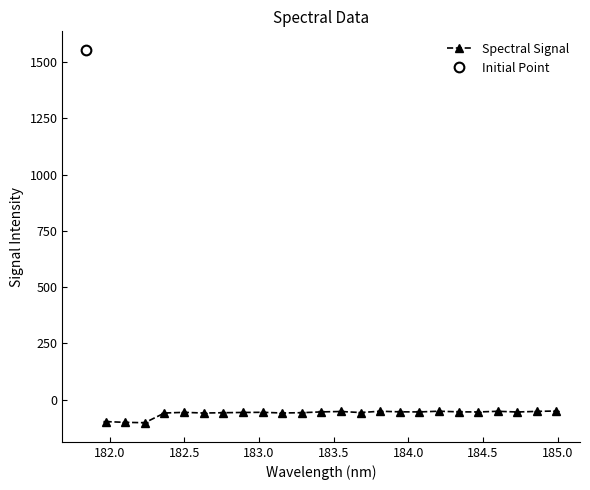

What is the highest value of the Spectral Signal series?

-50.3